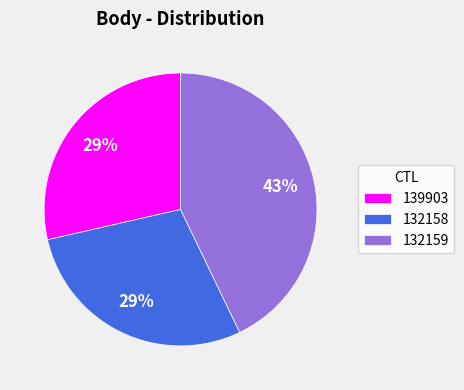

Is it true that 139903 is 29% of the pie?

True